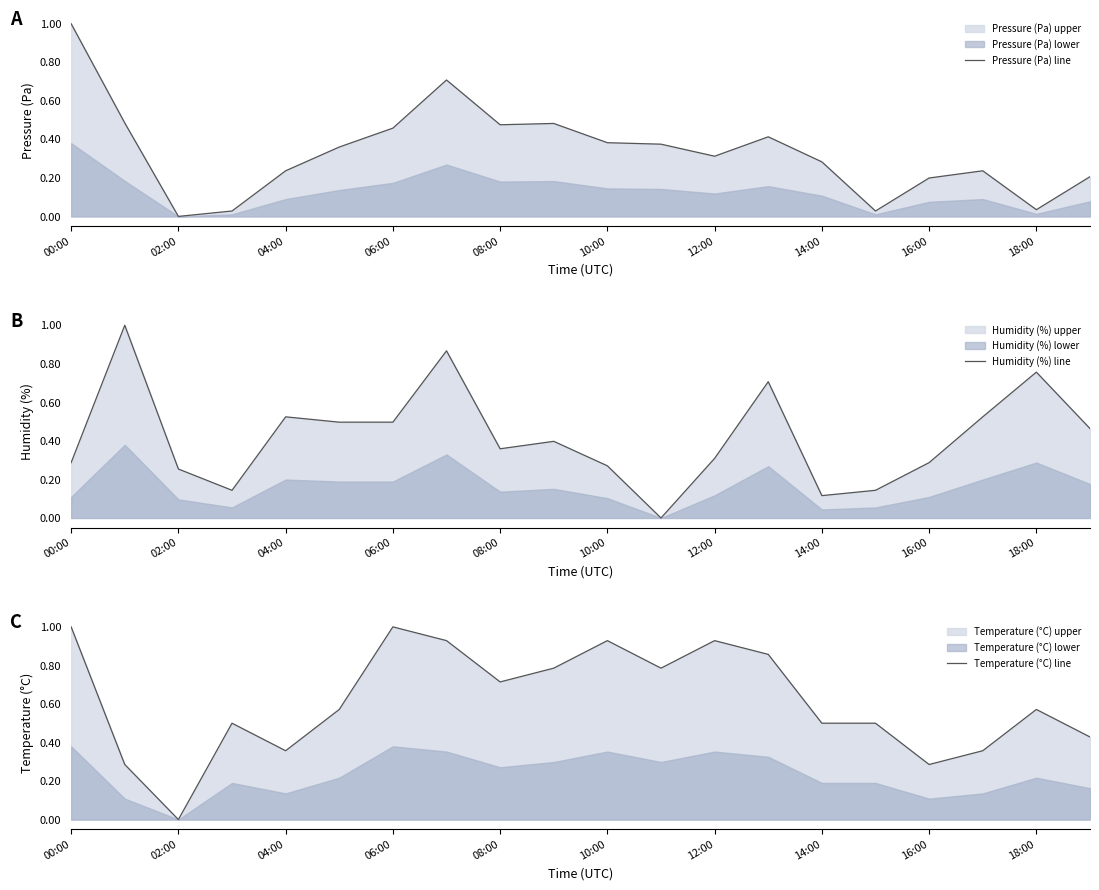

At which label does Temperature (°C) line reach its peak?

00:00